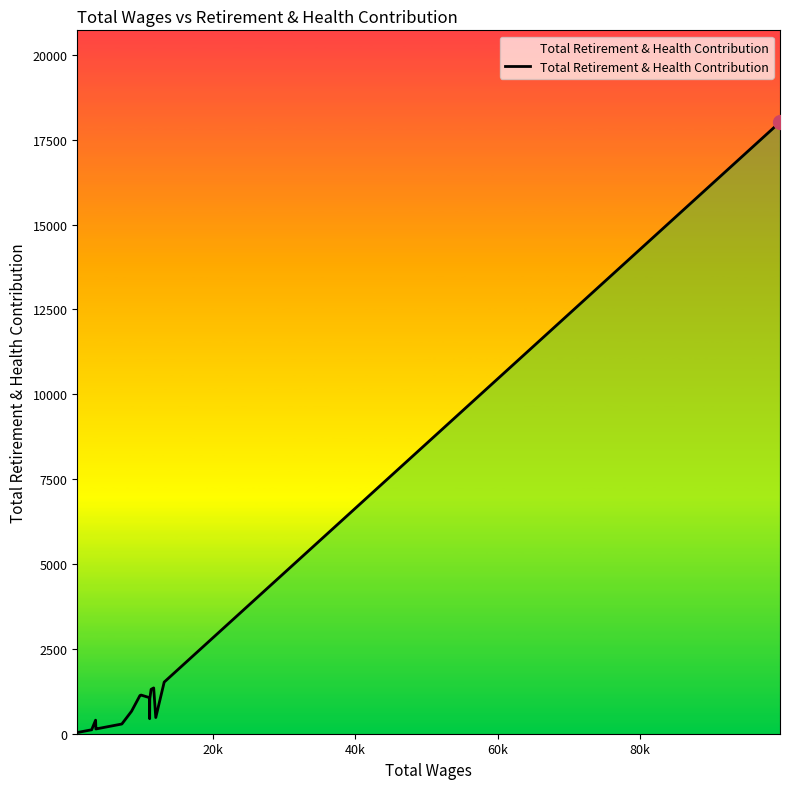

What is the difference between the maximum and minimum values?

17987